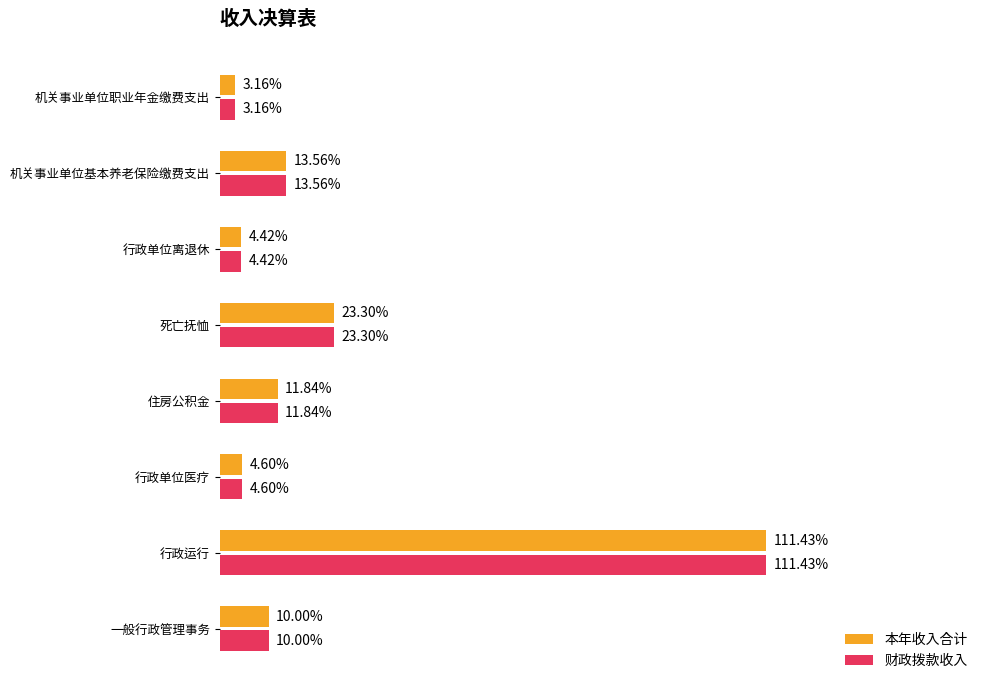

List the labels in order of 本年收入合计 value, largest first.

行政运行, 死亡抚恤, 机关事业单位基本养老保险缴费支出, 住房公积金, 一般行政管理事务, 行政单位医疗, 行政单位离退休, 机关事业单位职业年金缴费支出